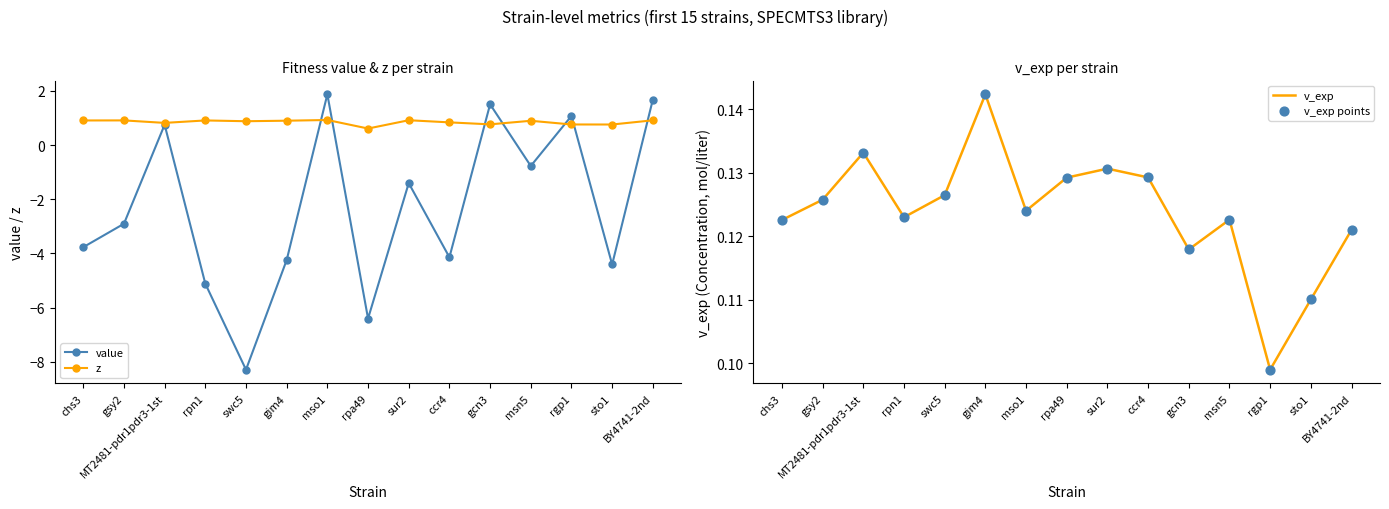

At which category is the sum across all series the highest?

mso1